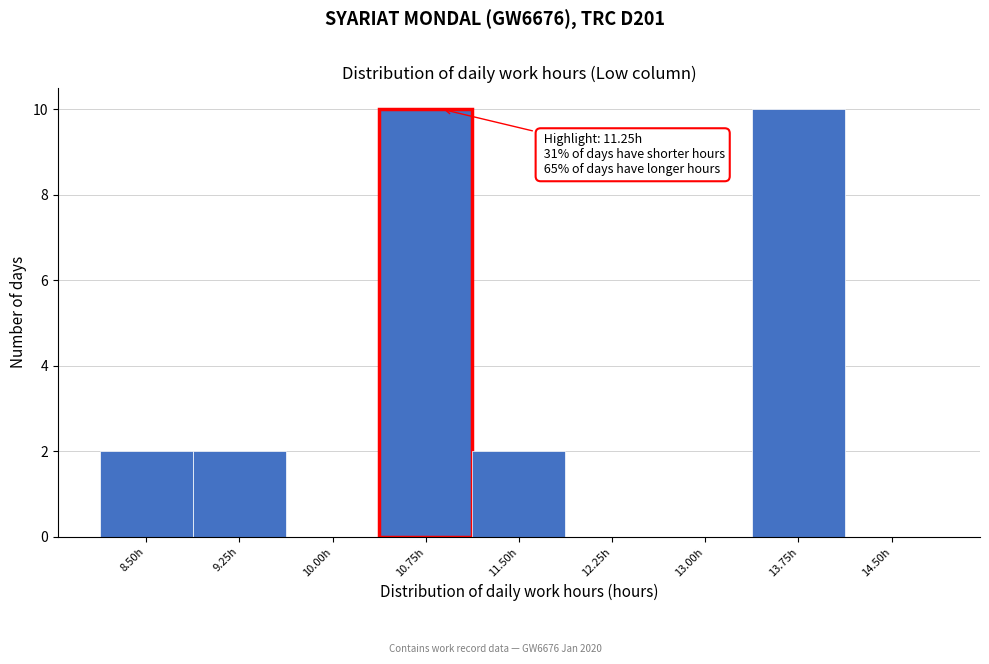

Reading left to right, extract all data points from this chart.

8.50h=2	9.25h=2	10.00h=0	10.75h=10	11.50h=2	12.25h=0	13.00h=0	13.75h=10	14.50h=0